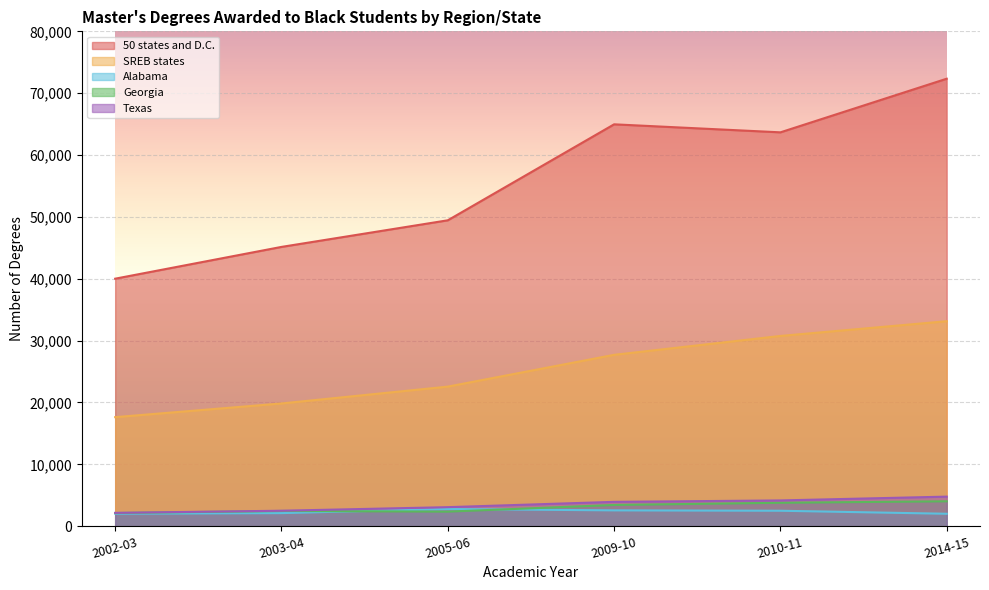

What is the difference between the SREB states values at 2010-11 and 2005-06?

8192